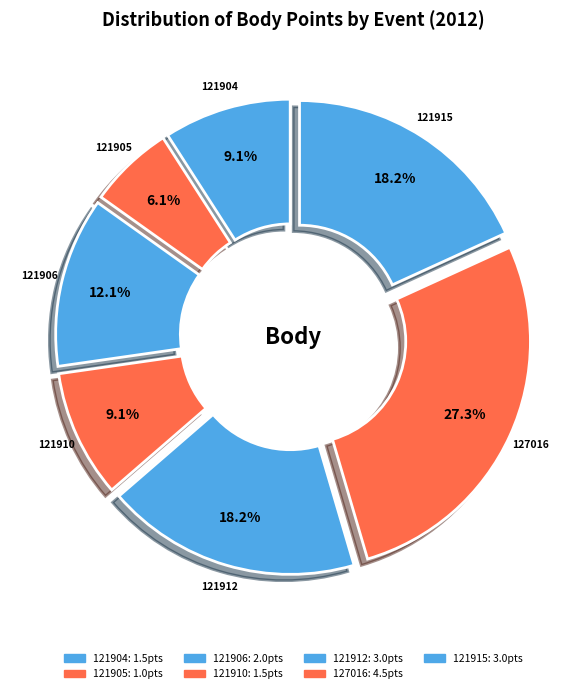

To the nearest percent, what is the average slice percentage?

14%